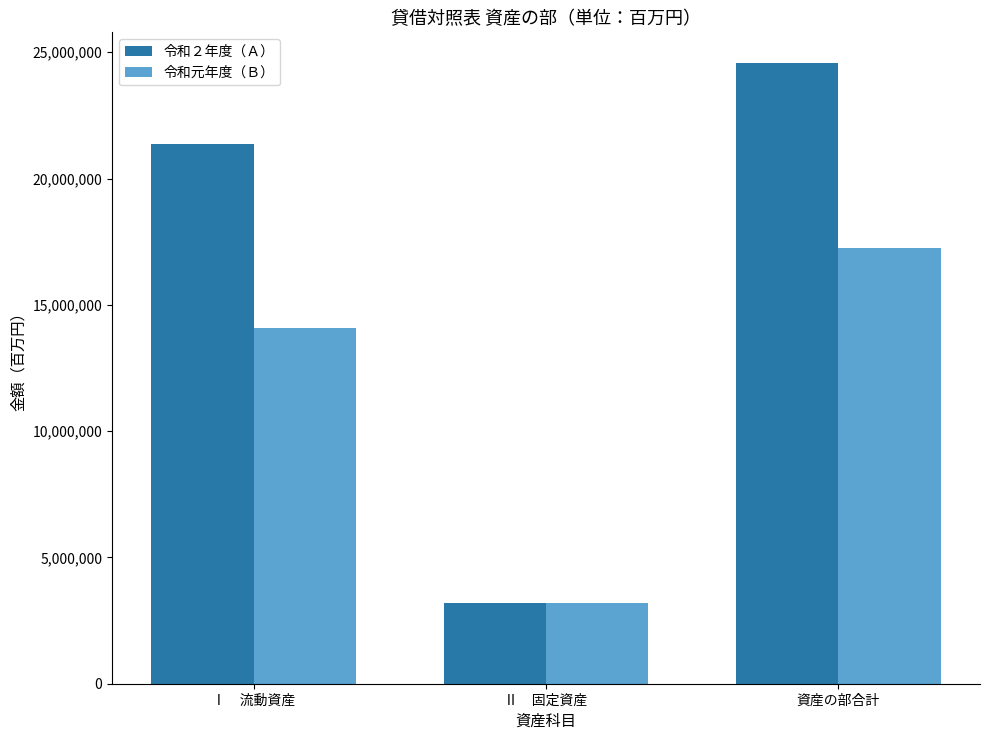

What is the label of the 2nd bar from the left?

Ⅱ　固定資産